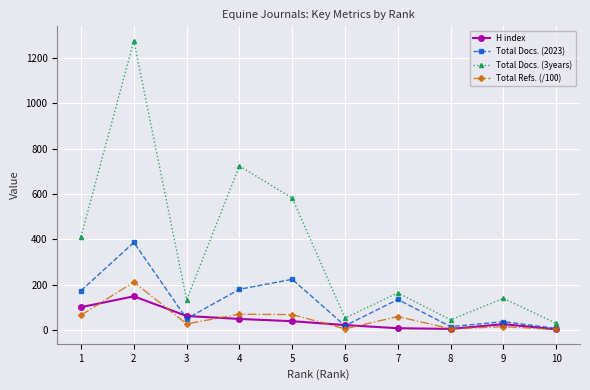

True or false: Total Docs. (2023) and Total Docs. (3years) cross at least once.

False